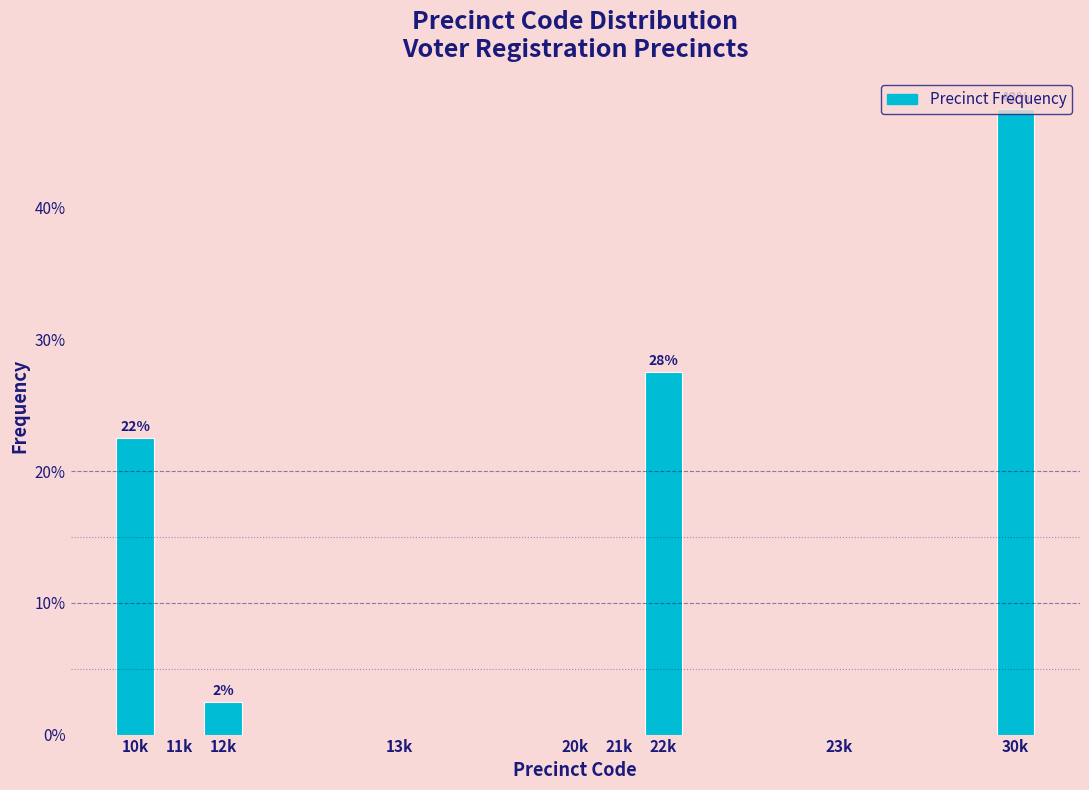

Between 22k and 11k, which is larger?

22k